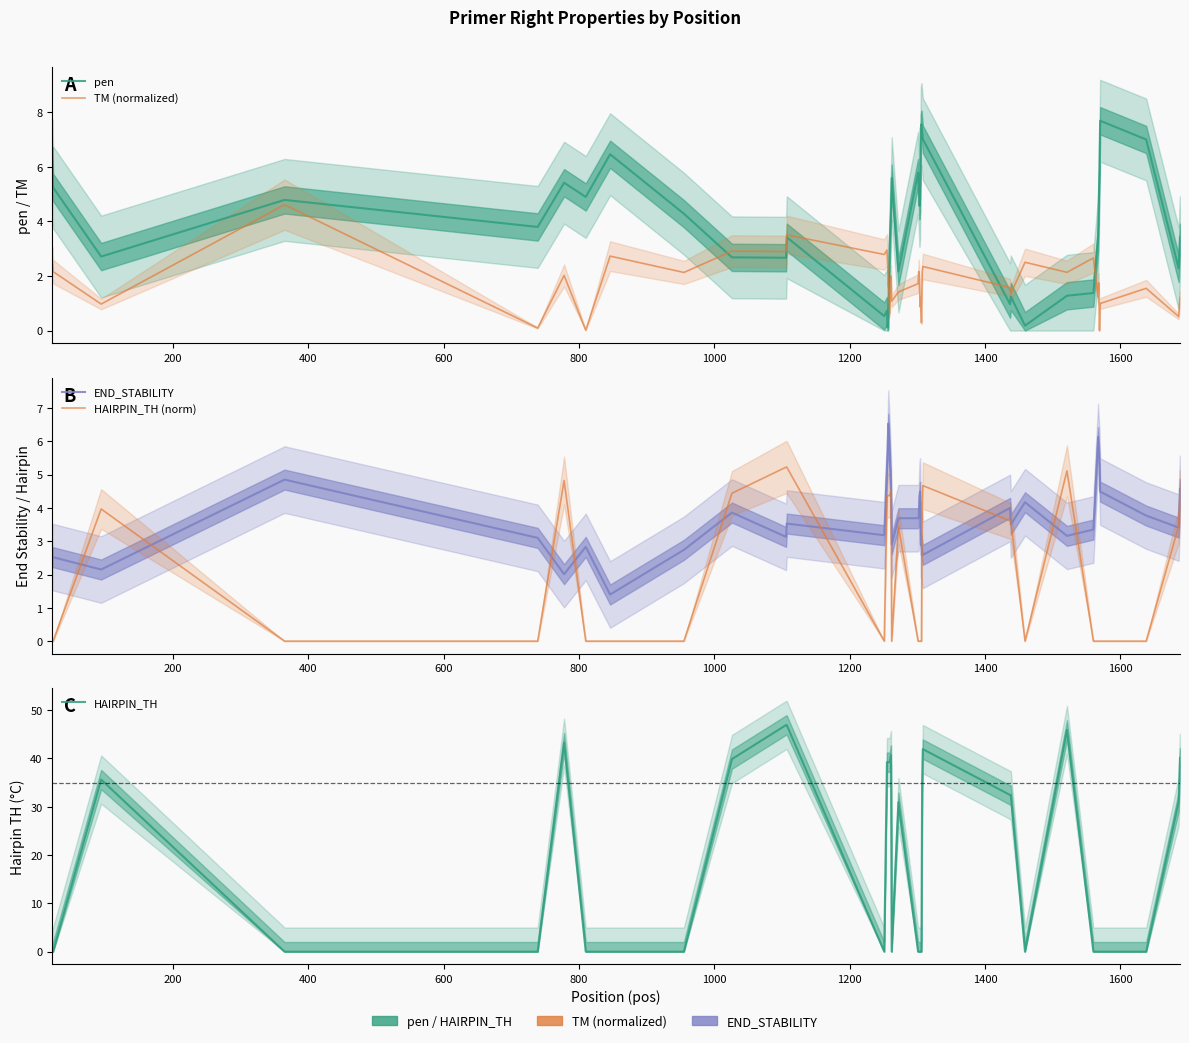

How many data points does each series have?

40